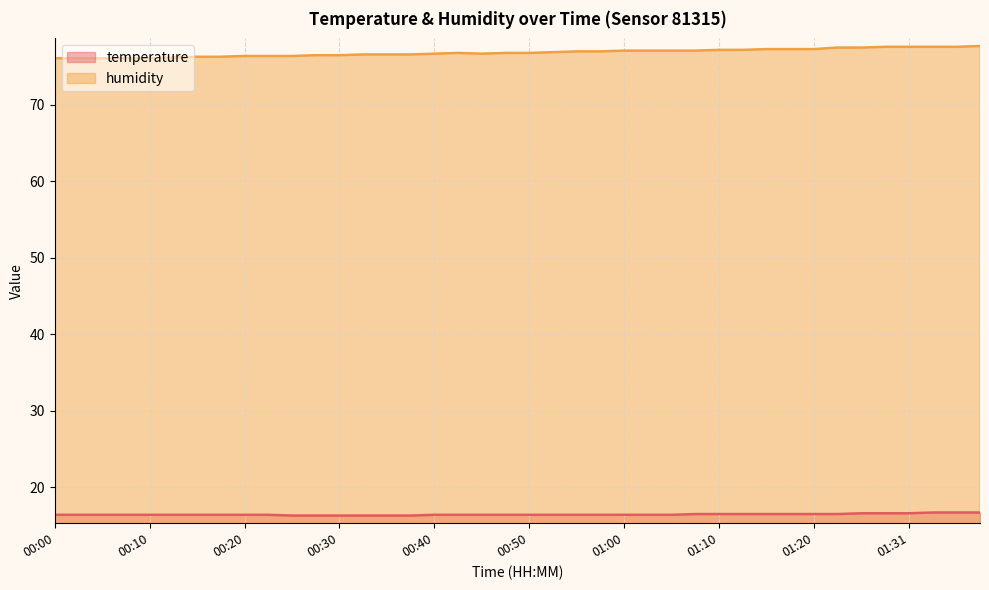

Is the value of humidity at 01:02 greater than the value of temperature at 00:15?

Yes